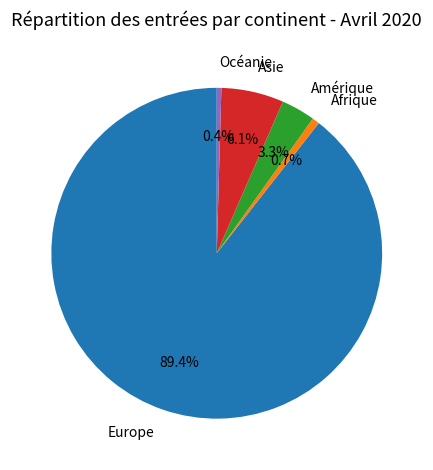

Count the number of slices in the pie.

5